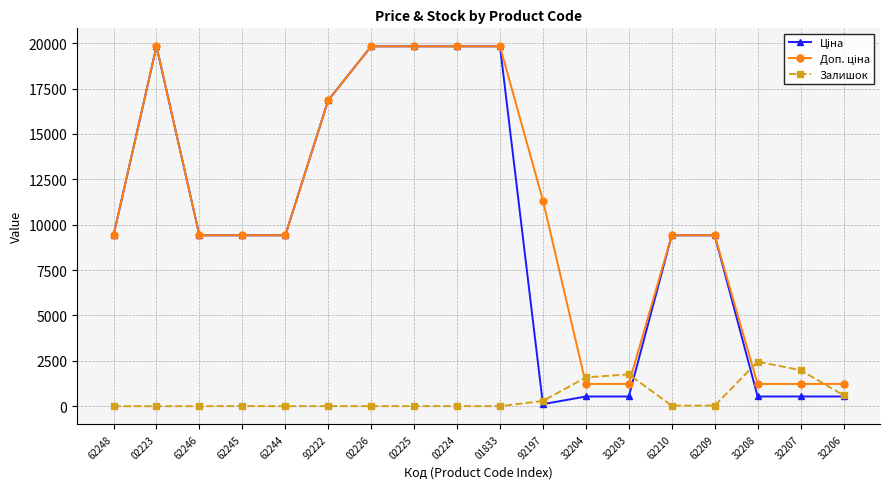

Does the chart display data point markers on the line(s)?

Yes